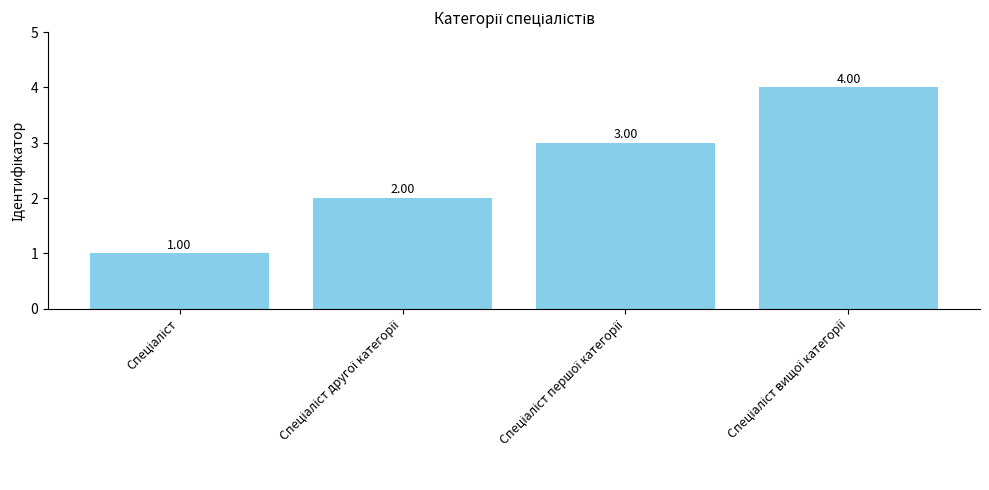

Rank the categories by value from lowest to highest.

Спеціаліст, Спеціаліст другої категорії, Спеціаліст першої категорії, Спеціаліст вищої категорії